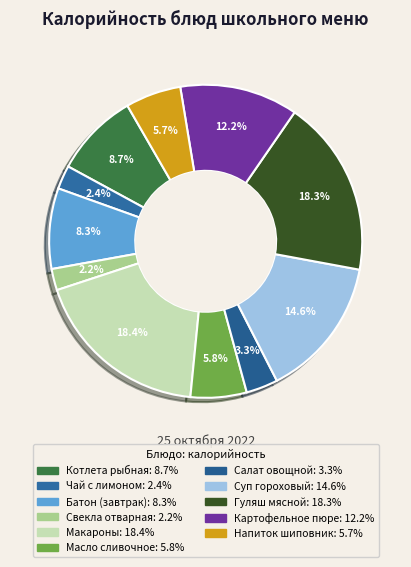

Rank the categories by value from lowest to highest.

Свекла отварная дольками, Чай с лимоном и сахаром, Салат из свежих помидоров и огурцов, Напиток из шиповника, Масло сливочное, Батон йодированный (завтрак), Котлета рыбная любительская, Картофельное пюре, Суп гороховый, Гуляш мясной, Макароны отварные